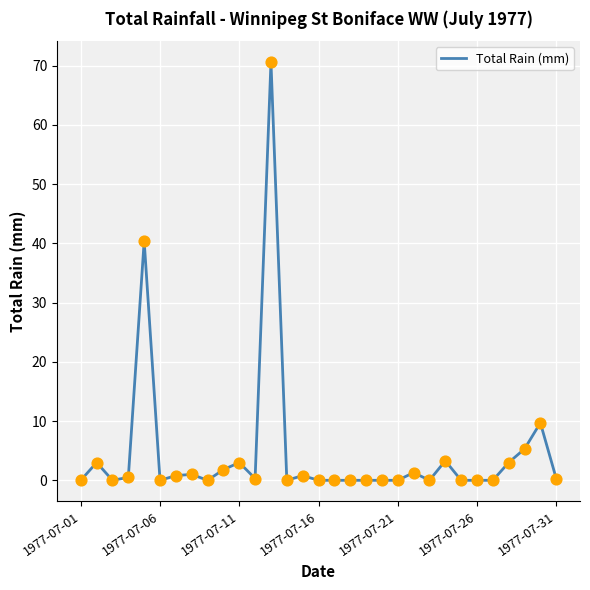

What is the difference between the maximum and minimum values?

70.6